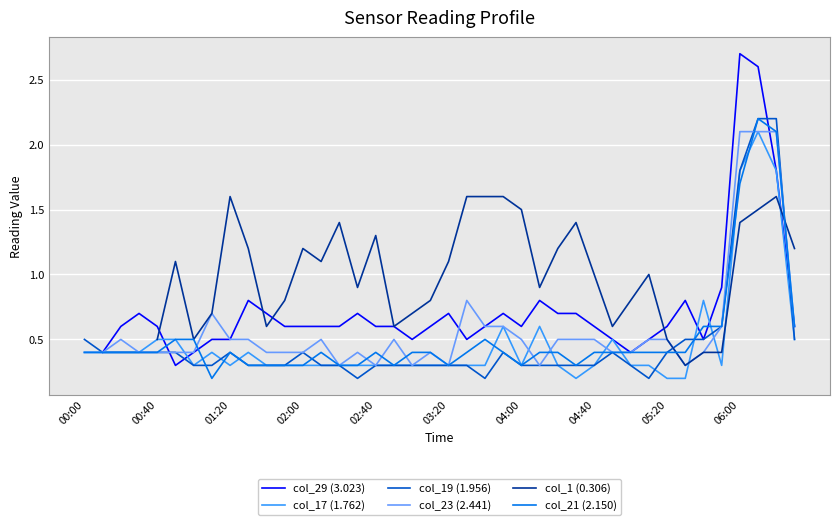

At 21, list the series in order from largest to smallest.

col_1 (0.306), col_23 (2.441), col_29 (3.023), col_21 (2.150), col_17 (1.762), col_19 (1.956)